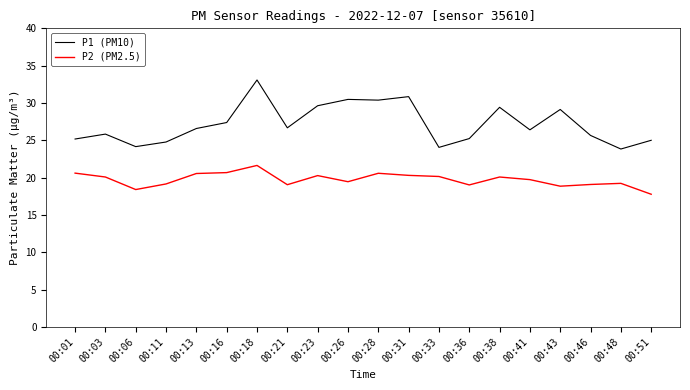

Rank the series at 00:03 from lowest to highest value.

P2 (PM2.5), P1 (PM10)